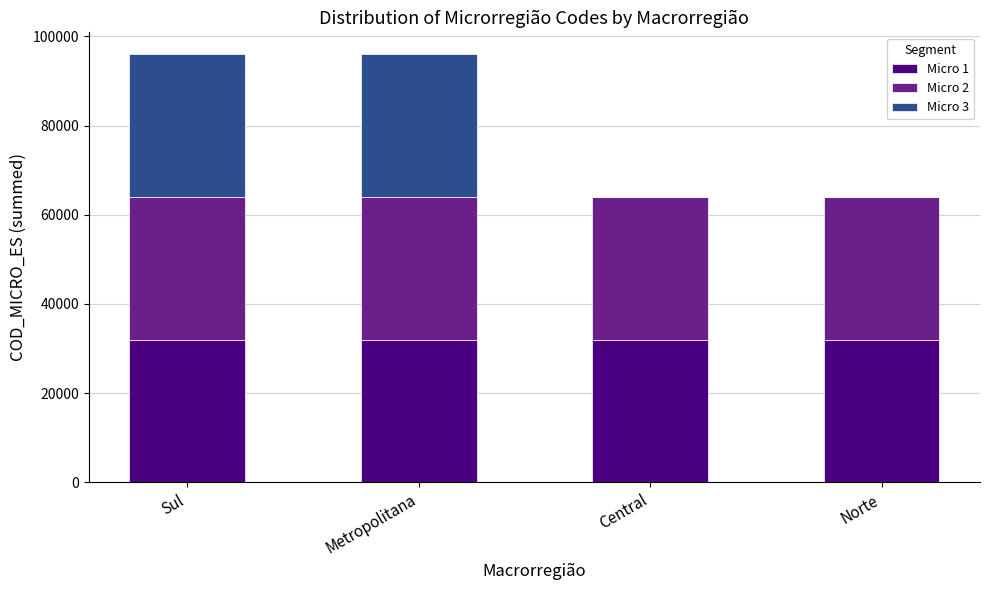

True or false: Micro 1 has a value of 20301 at Metropolitana.

False